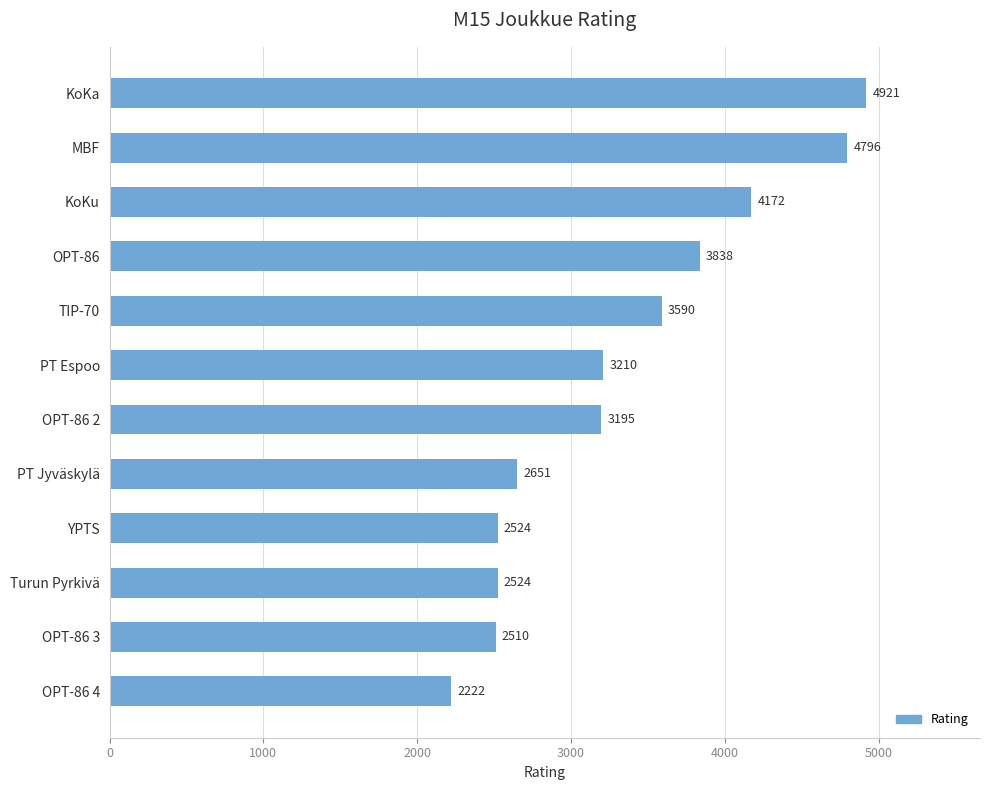

How many data points are less than 3210?

6